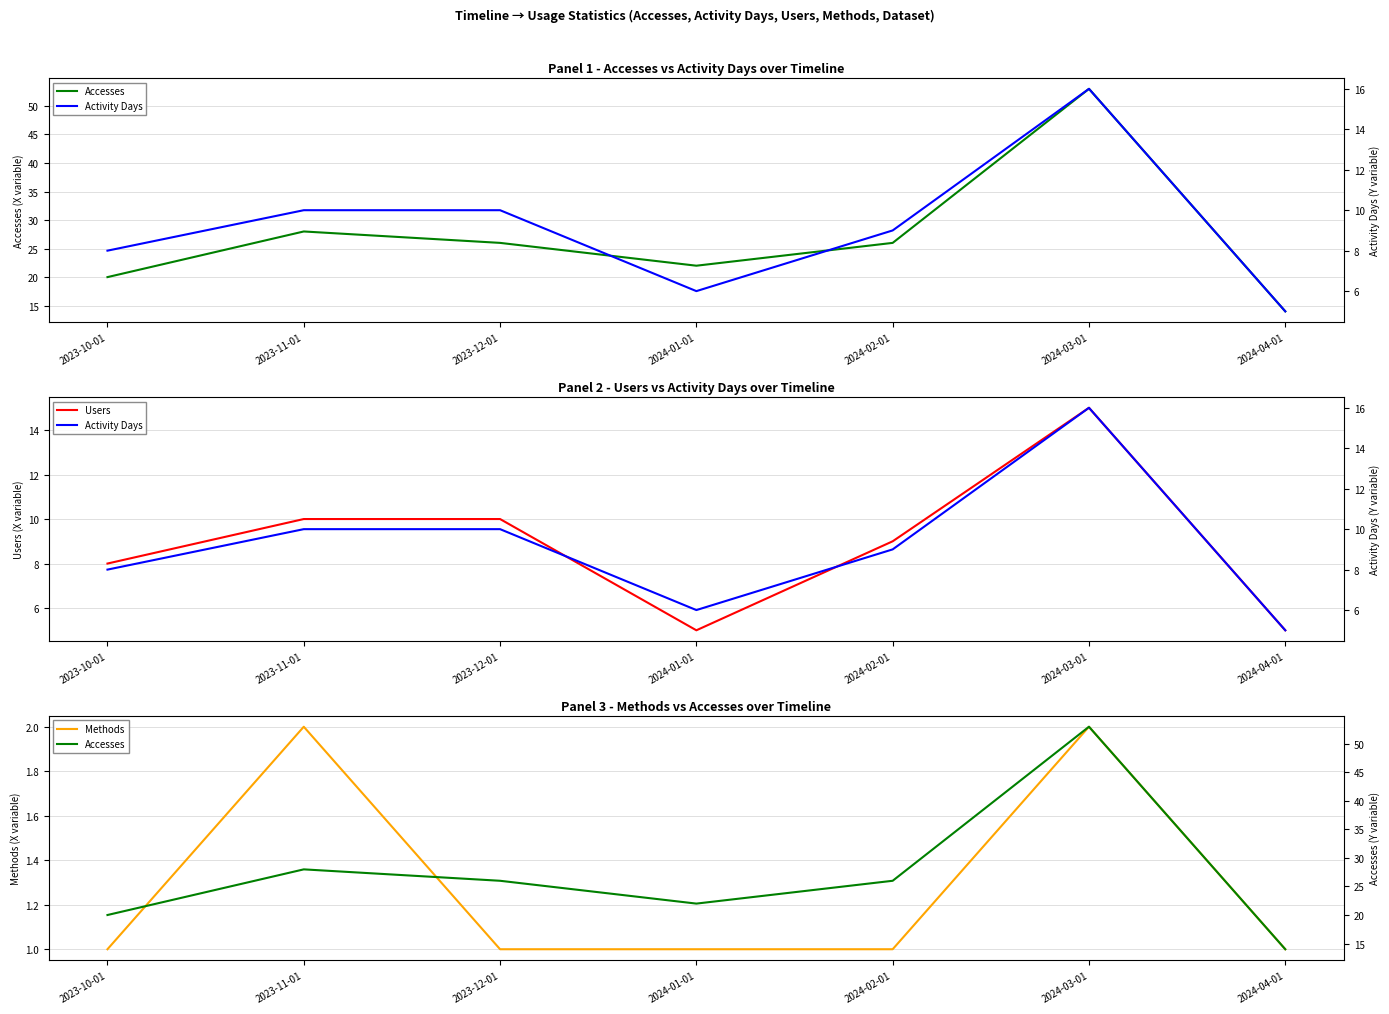

Which label corresponds to the largest value in the chart?

2024-03-01